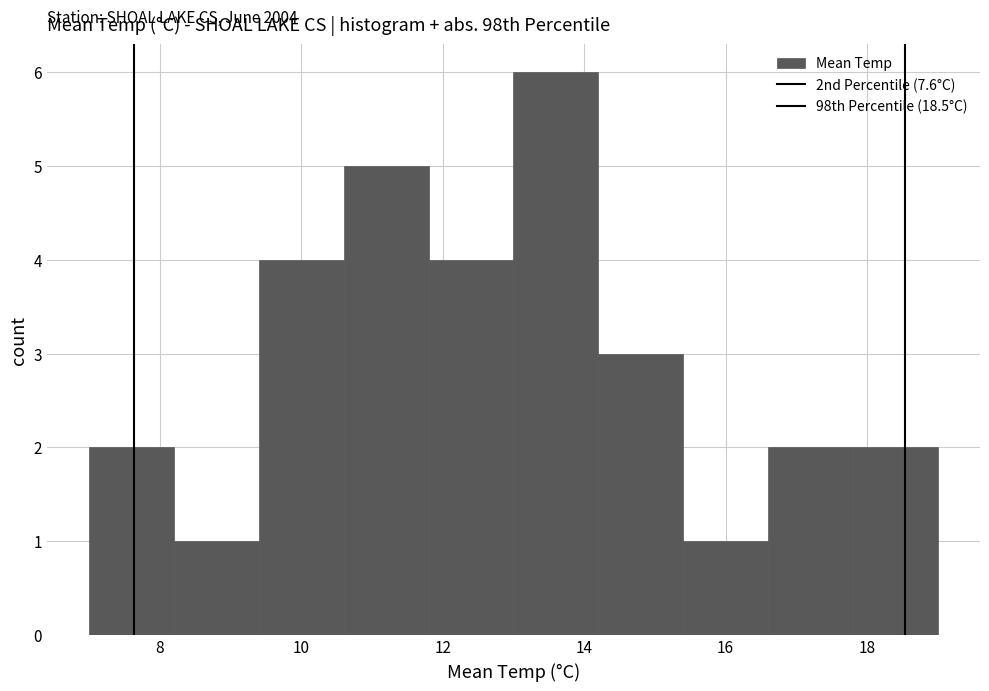

Which range on the x-axis has the tallest bar?

13.0 to 14.2